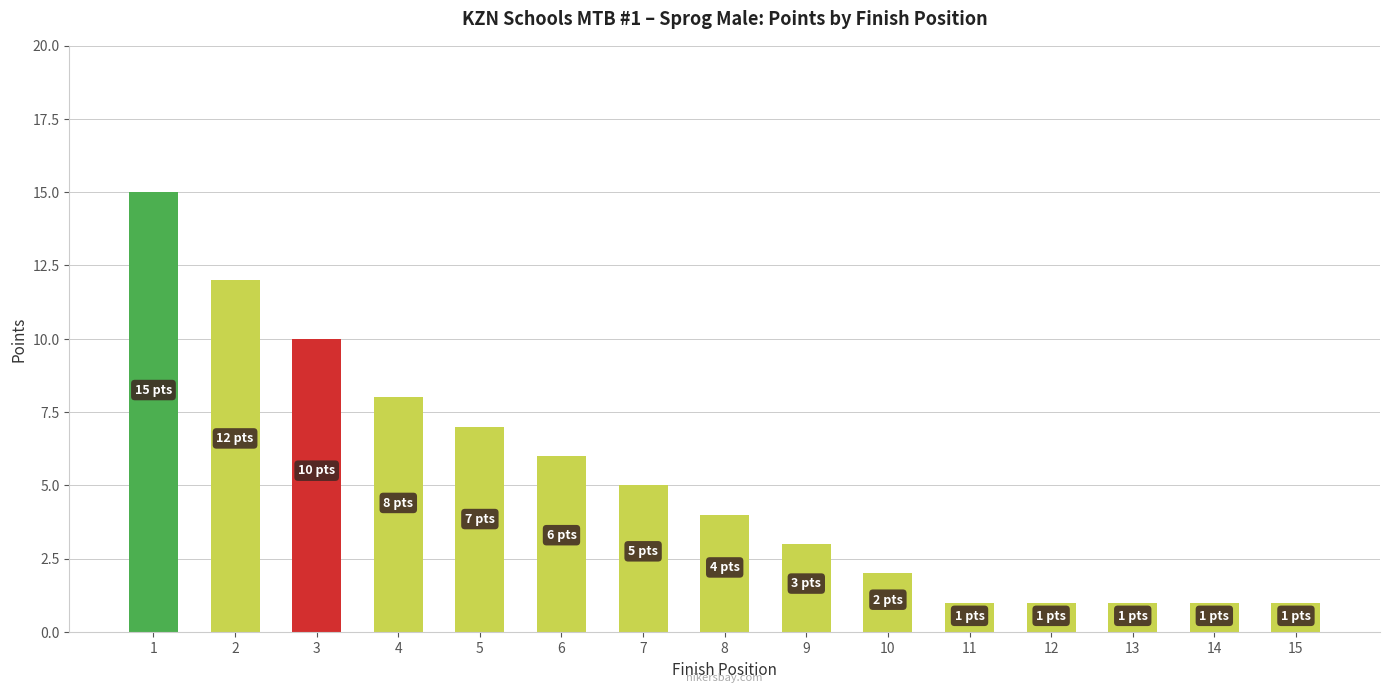

How many data points does each series have?

15